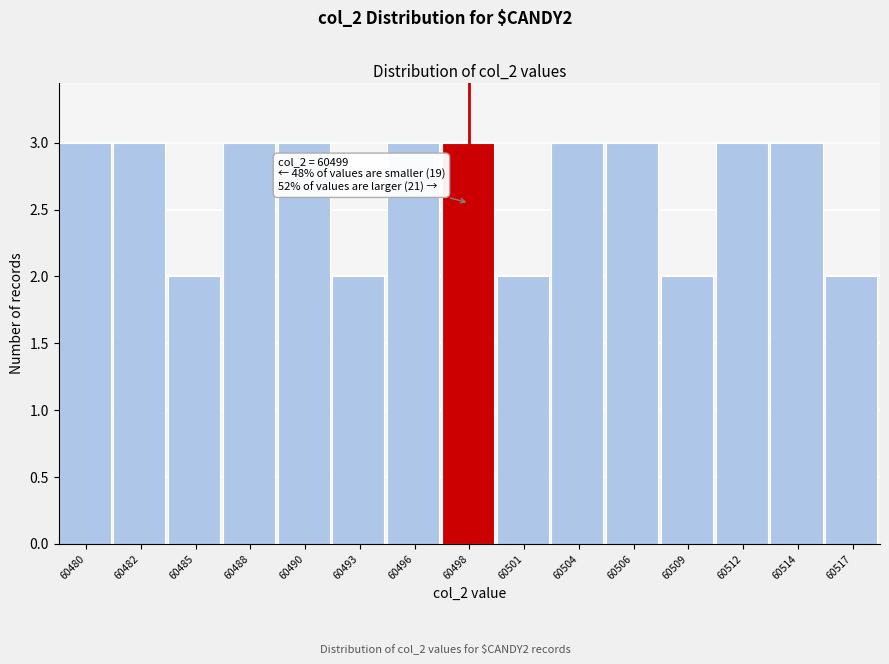

Reading left to right, what are all the values shown in this chart?

3	3	2	3	3	2	3	3	2	3	3	2	3	3	2